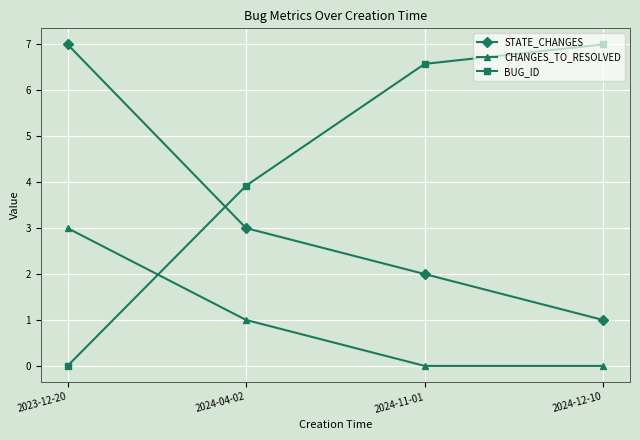

Where do CHANGES_TO_RESOLVED and BUG_ID first cross each other?

2023-12-20 and 2024-04-02